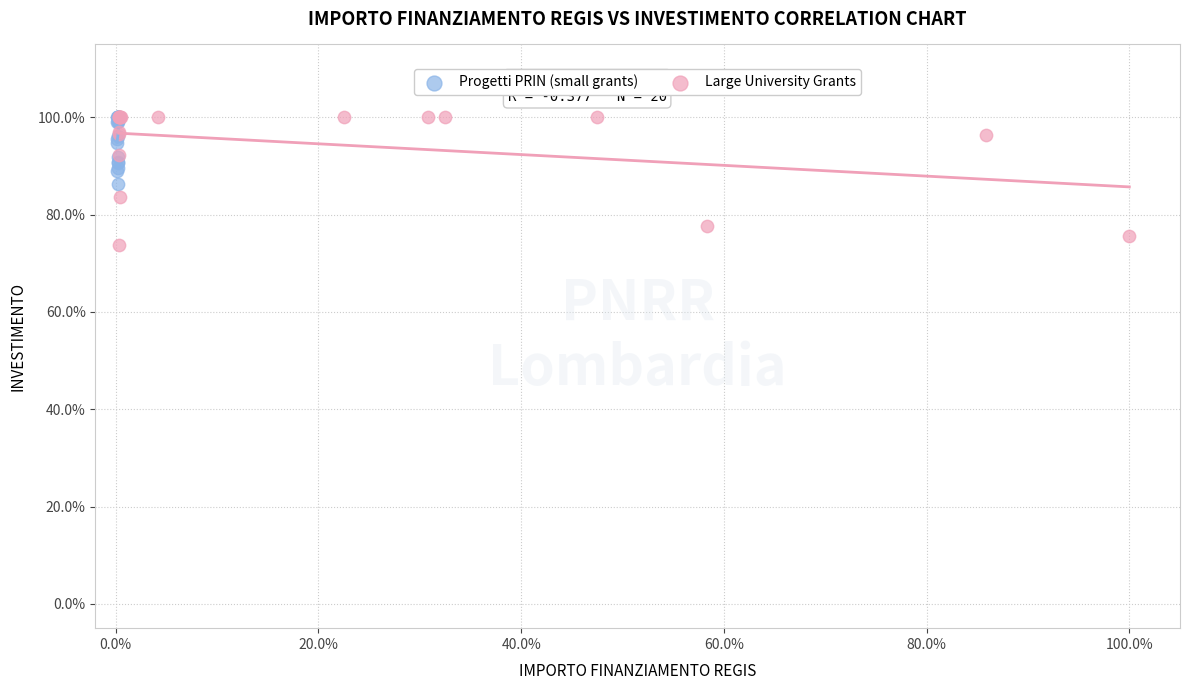

Which series has the largest Y range (max minus min)?

Large University Grants